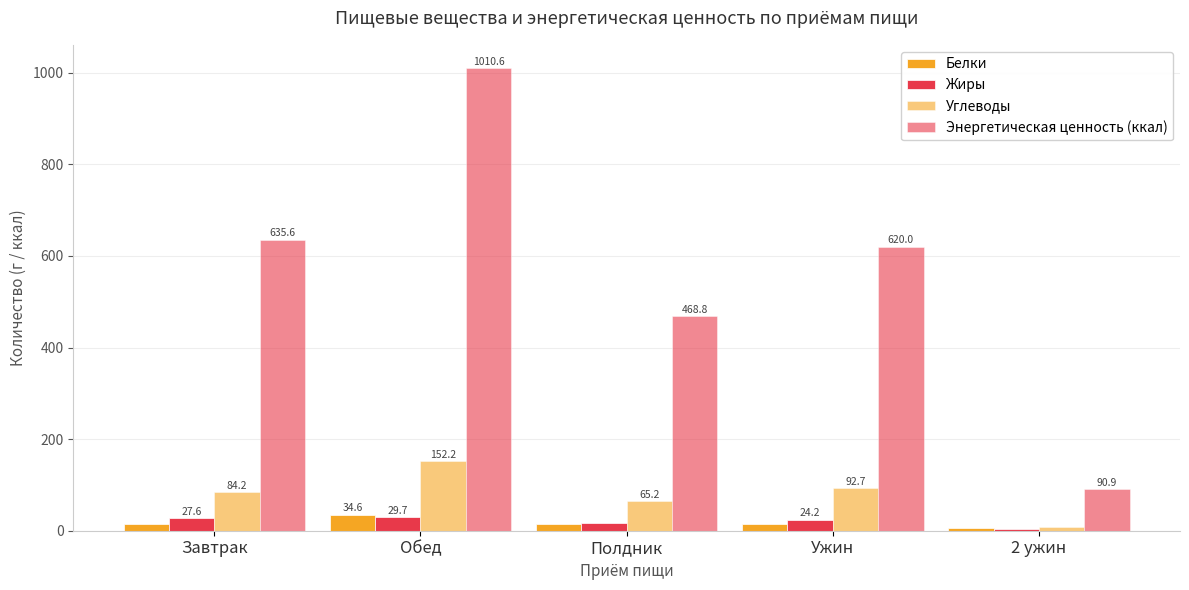

How many groups of bars are there?

5